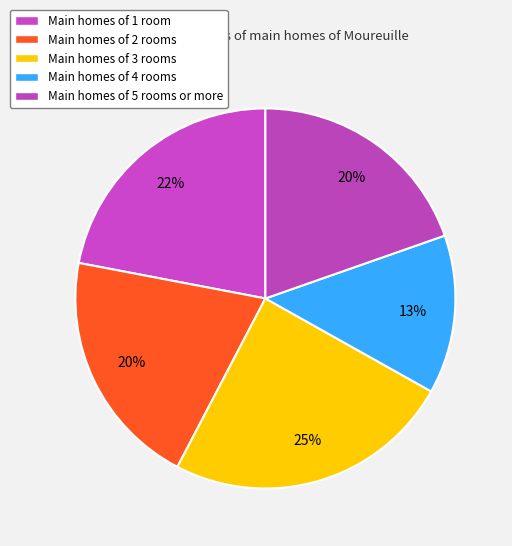

How many slices are in this pie chart?

5